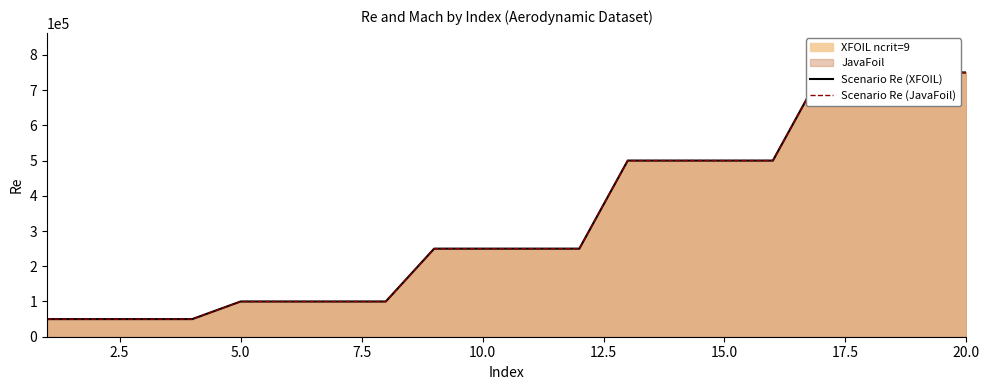

Which series changed the most between 5.0 and 15.0?

Scenario Re (XFOIL)